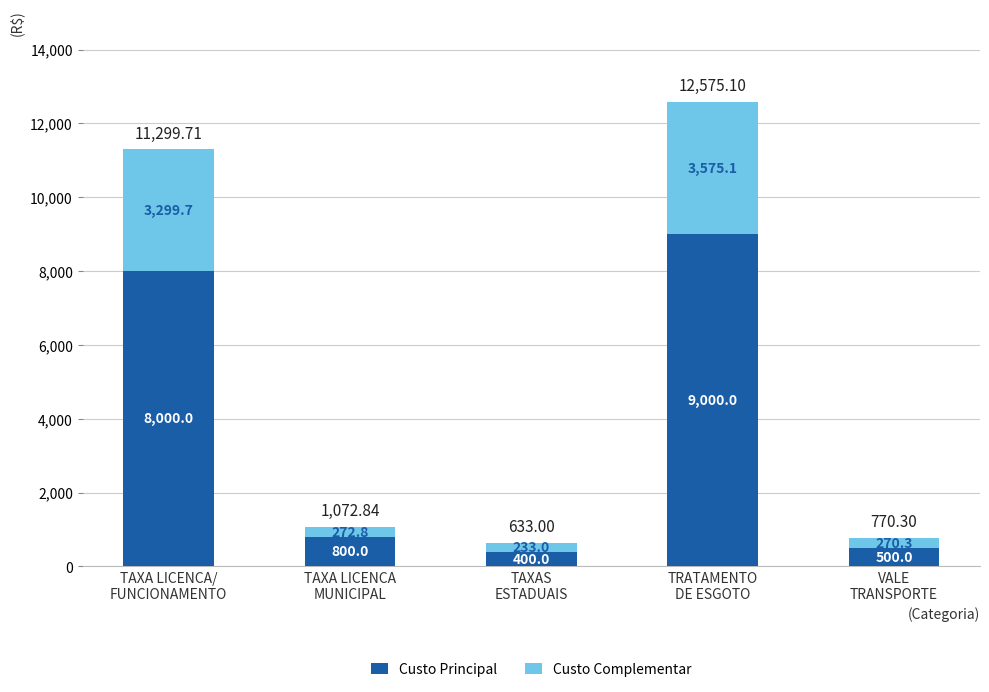

What is the difference between the maximum and minimum values in the Custo Principal series?

8600.0